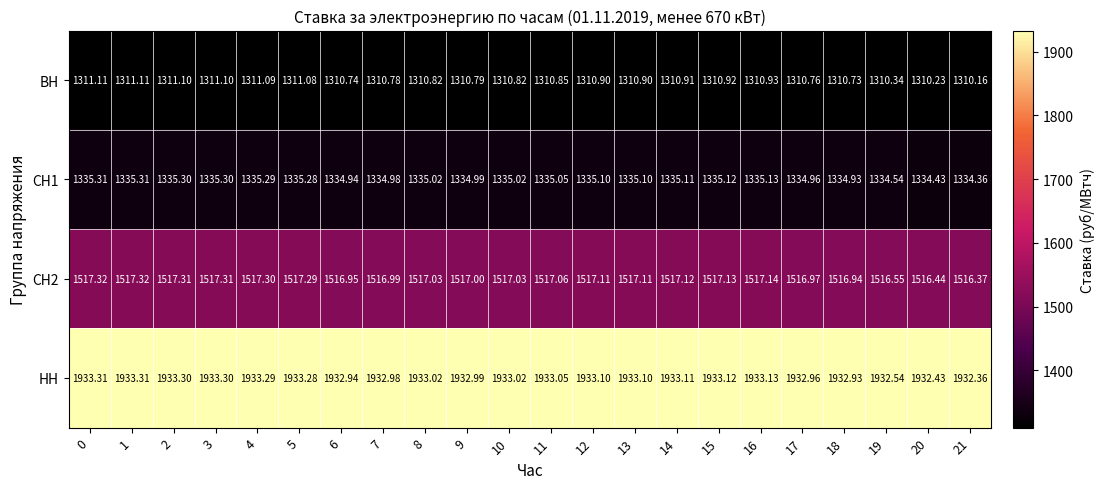

Which series has the largest total across all categories?

НН